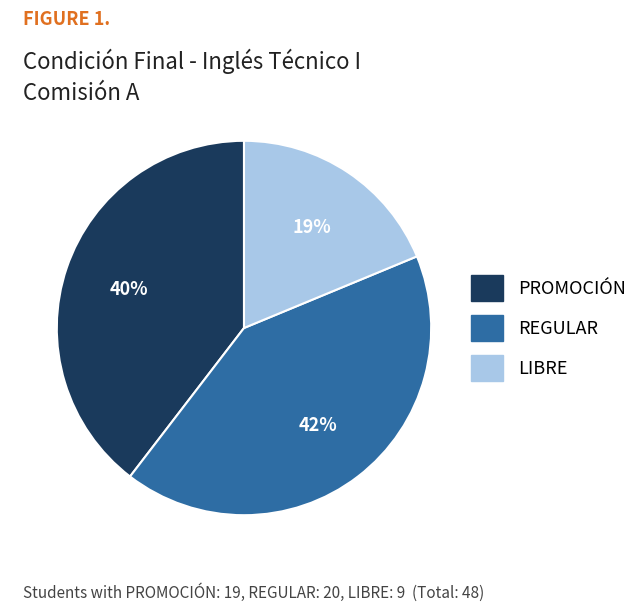

Count the number of slices in the pie.

3